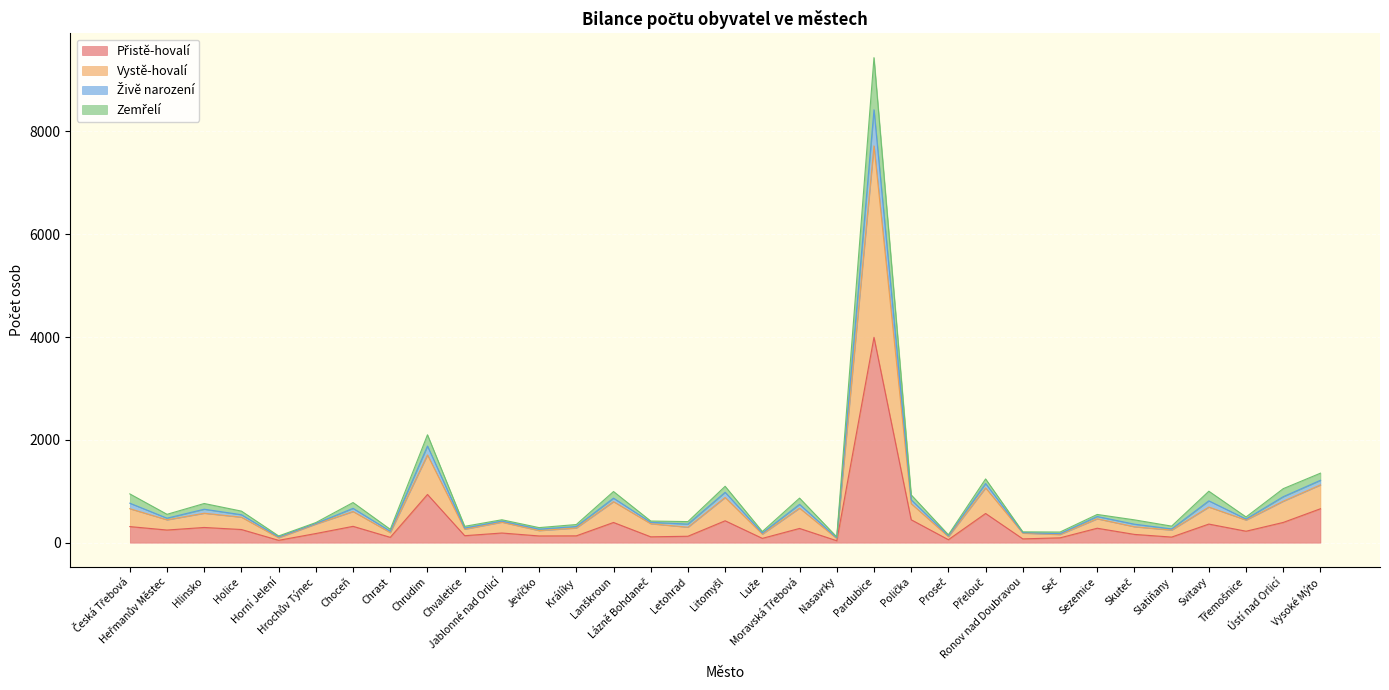

What are all the series names shown in the legend?

Přistě-hovalí, Vystě-hovalí, Živě narození, Zemřelí